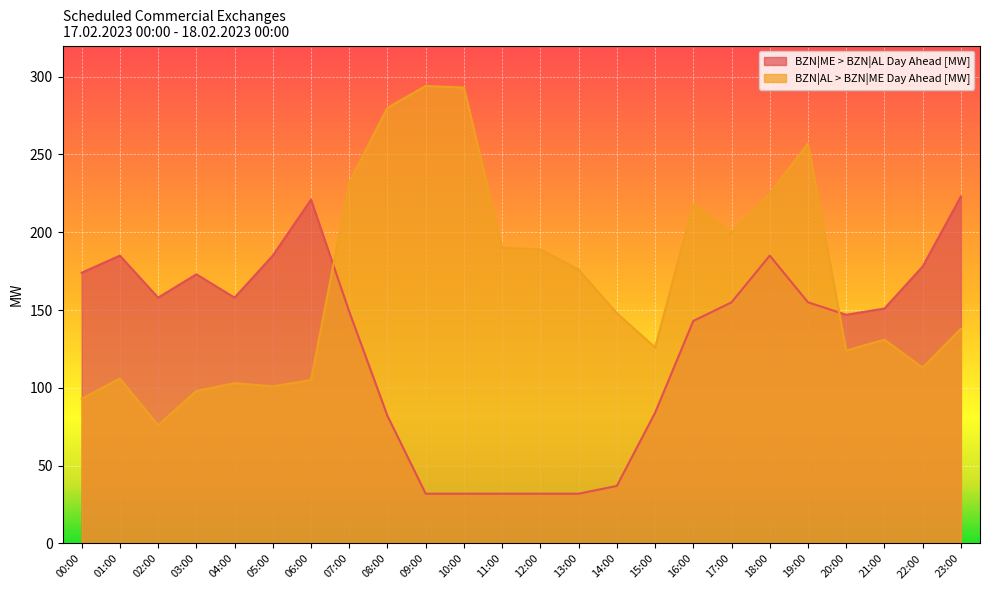

Reading right to left, what are all the values shown in this chart?

BZN|ME > BZN|AL Day Ahead [MW]: 23:00=223	22:00=178	21:00=151	20:00=147	19:00=155	18:00=185	17:00=155	16:00=143	15:00=84	14:00=37	13:00=32	12:00=32	11:00=32	10:00=32	09:00=32	08:00=82	07:00=149	06:00=221	05:00=185	04:00=158	03:00=173	02:00=158	01:00=185	00:00=174
BZN|AL > BZN|ME Day Ahead [MW]: 23:00=138	22:00=113	21:00=131	20:00=124	19:00=257	18:00=225	17:00=200	16:00=218	15:00=126	14:00=148	13:00=176	12:00=189	11:00=190	10:00=293	09:00=294	08:00=280	07:00=232	06:00=105	05:00=101	04:00=103	03:00=98	02:00=76	01:00=106	00:00=93